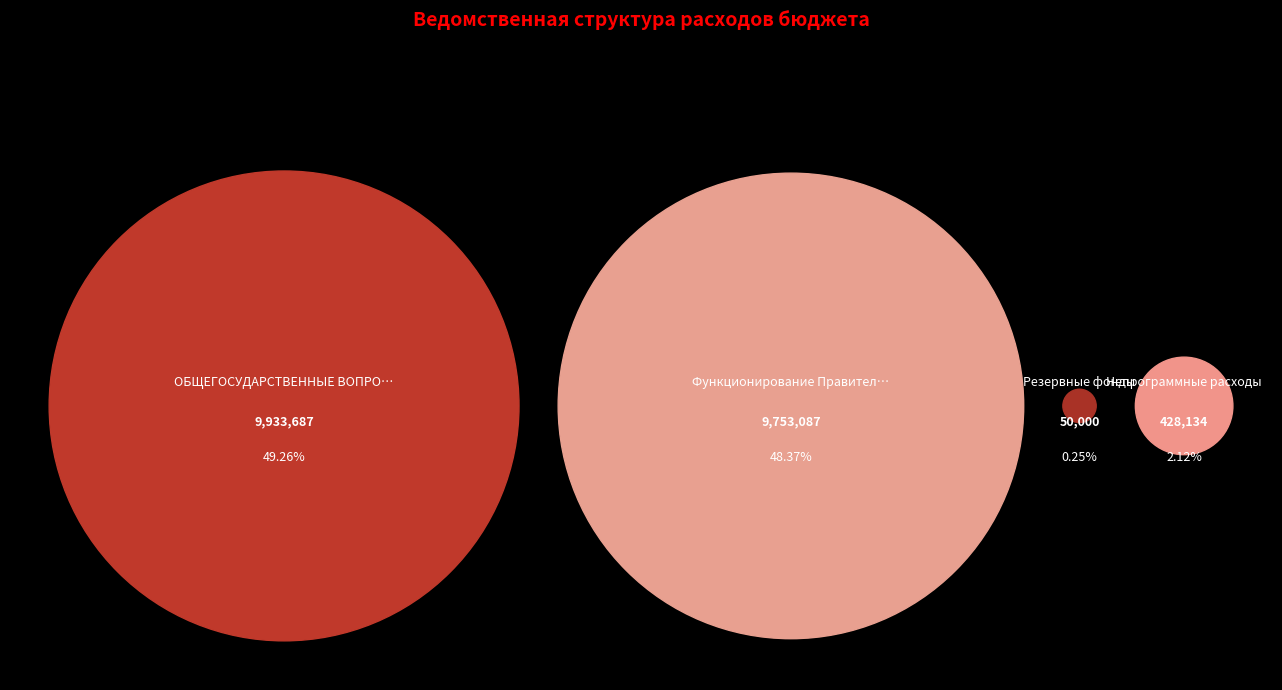

Is there any slice that represents more than half of the pie?

No